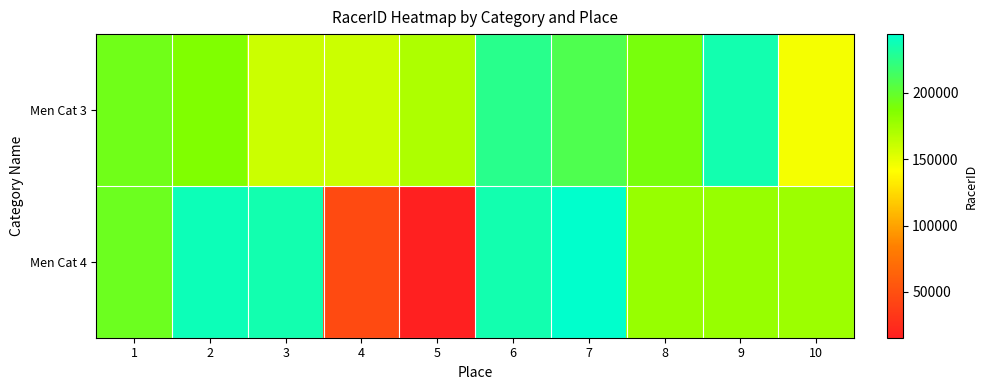

What is the difference between the highest and lowest values at 9?

57057